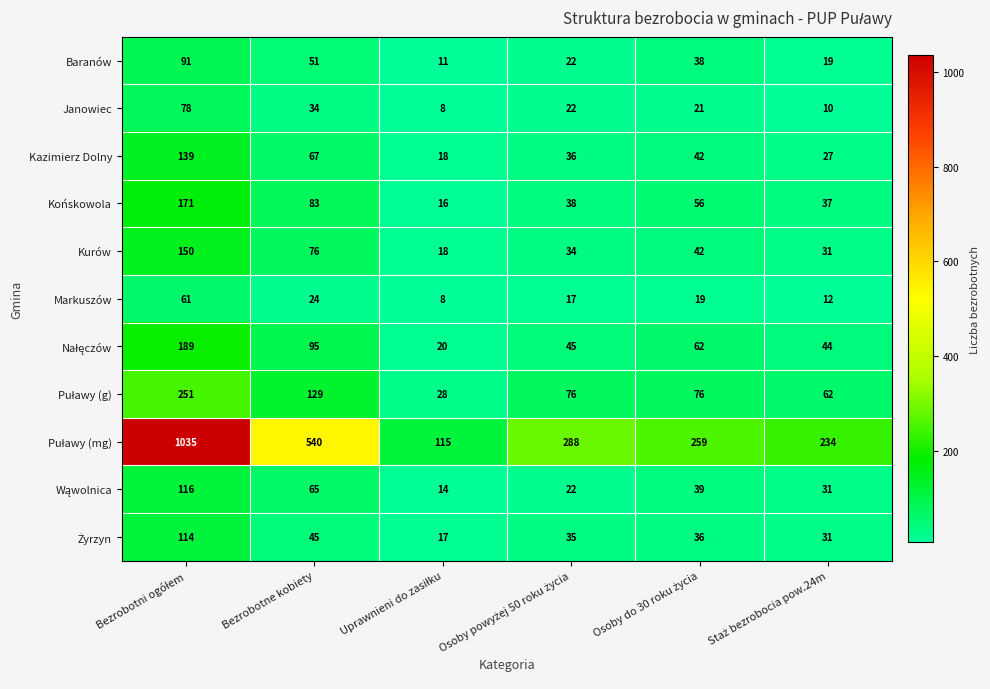

At which label is Kurów closest to 84?

Bezrobotne kobiety